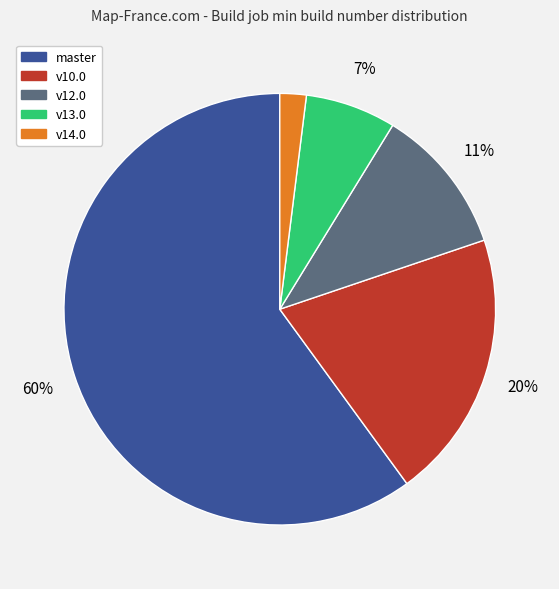

Is there a majority slice in this chart?

Yes